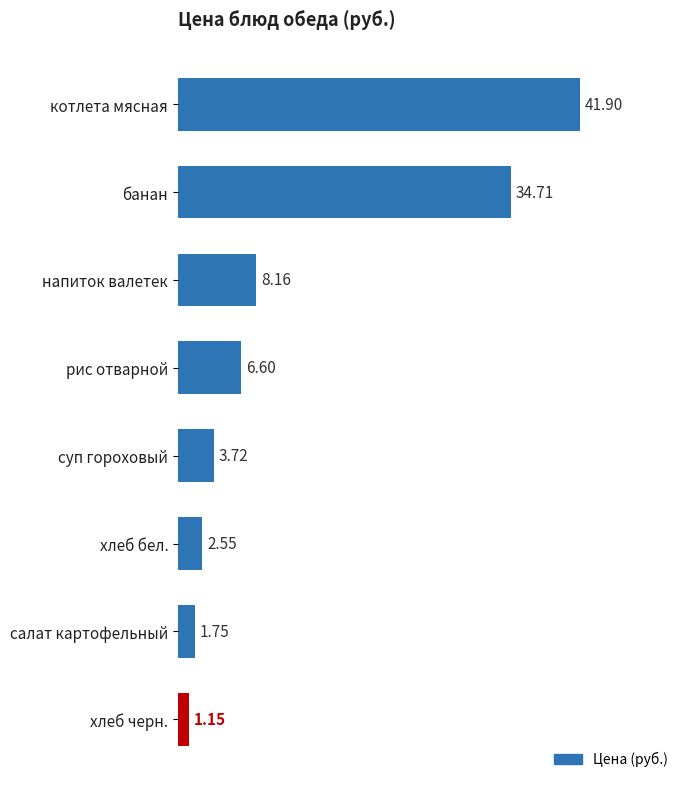

At which label is the value closest to 21?

напиток валетек